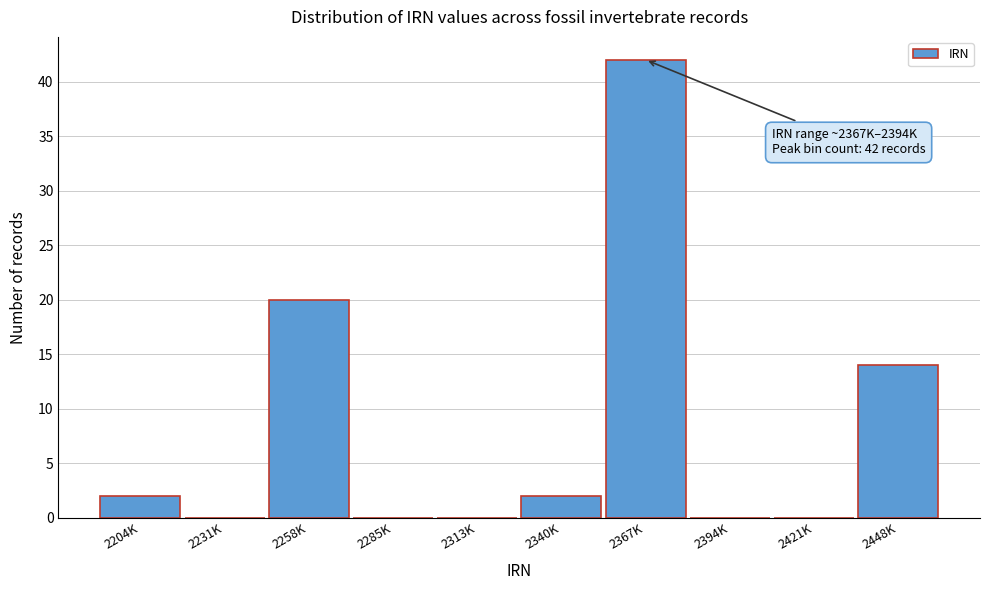

Reading right to left, list all the values displayed in this chart.

2448K=14	2421K=0	2394K=0	2367K=42	2340K=2	2313K=0	2285K=0	2258K=20	2231K=0	2204K=2